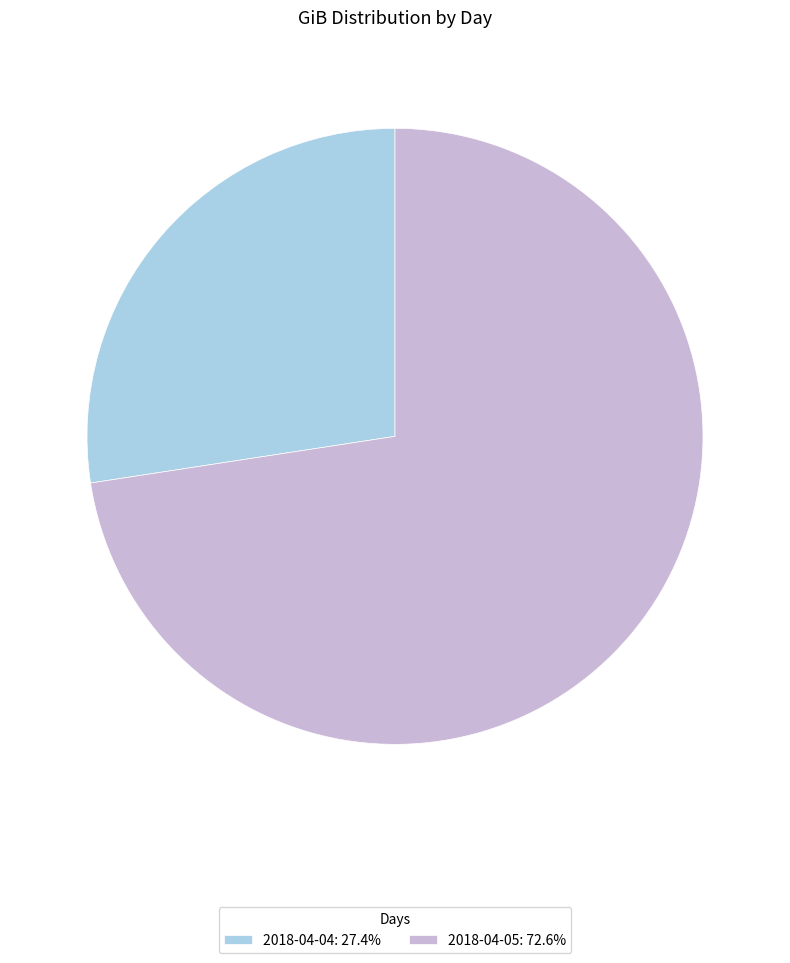

Approximately how many times larger is the value at 2018-04-05: 72.6% compared to 2018-04-04: 27.4%?

2.6